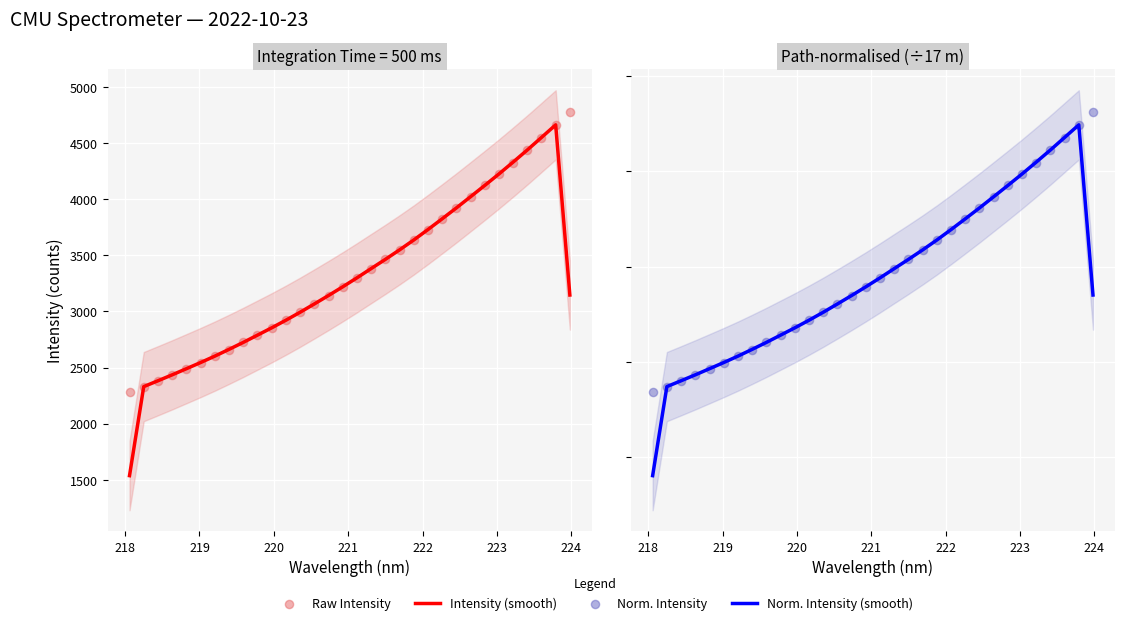

At how many categories does at least one series exceed 1386?

32